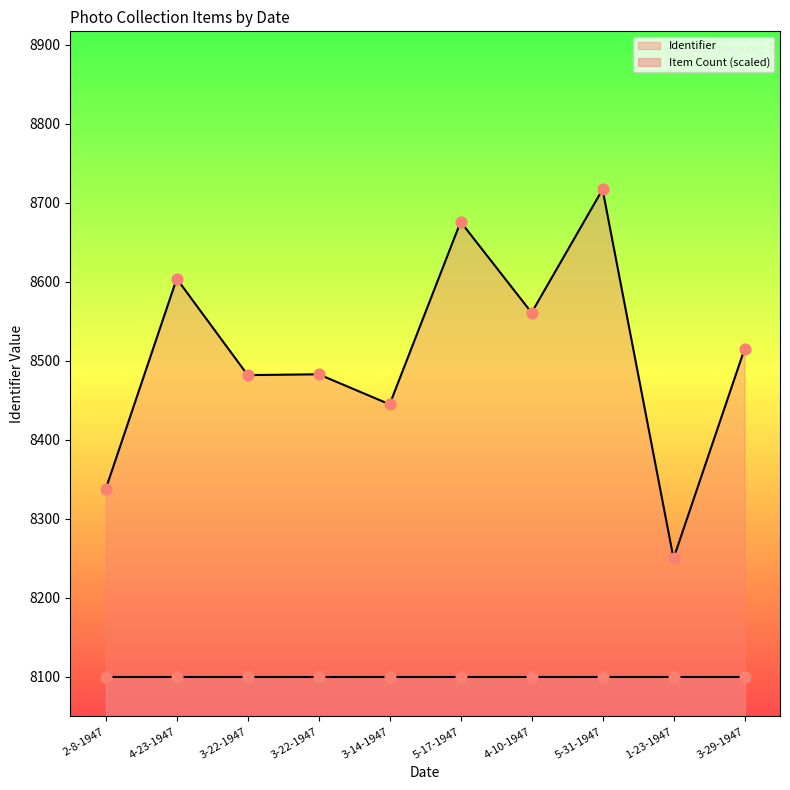

What is the change in value from 3-22-1947 to 4-10-1947?

+79